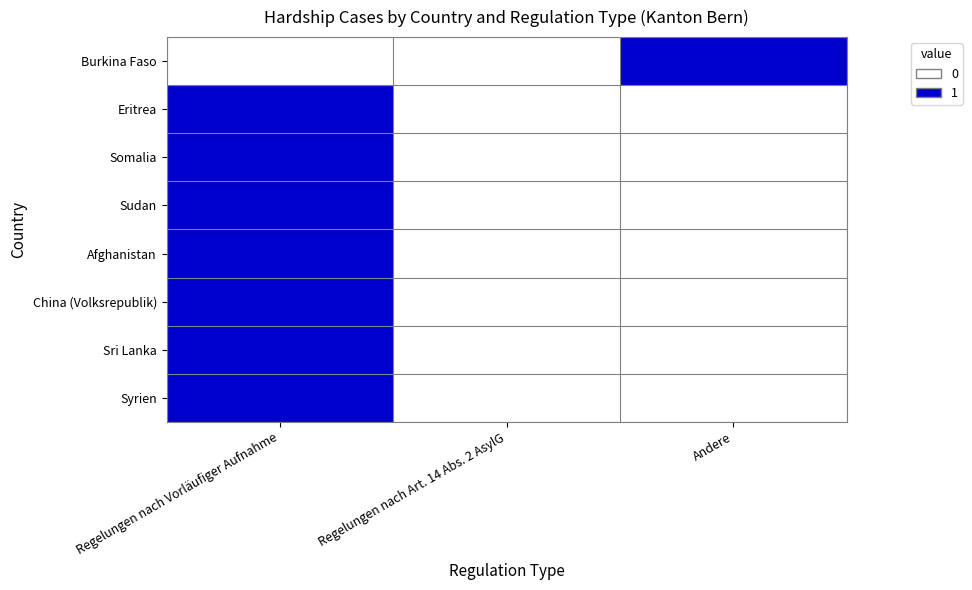

At which category does the chart reach its peak across all series?

Andere